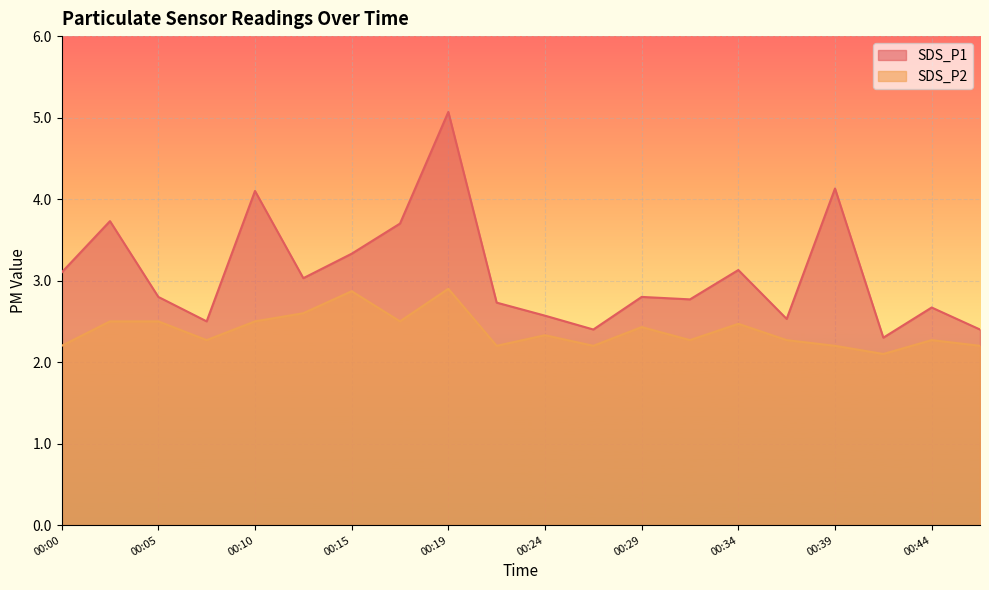

Reading right to left, extract all data points from this chart.

SDS_P1: 2.4	2.7	2.3	4.1	2.5	3.1	2.8	2.8	2.4	2.6	2.7	5.1	3.7	3.3	3.0	4.1	2.5	2.8	3.7	3.1
SDS_P2: 2.2	2.3	2.1	2.2	2.3	2.5	2.3	2.4	2.2	2.3	2.2	2.9	2.5	2.9	2.6	2.5	2.3	2.5	2.5	2.2